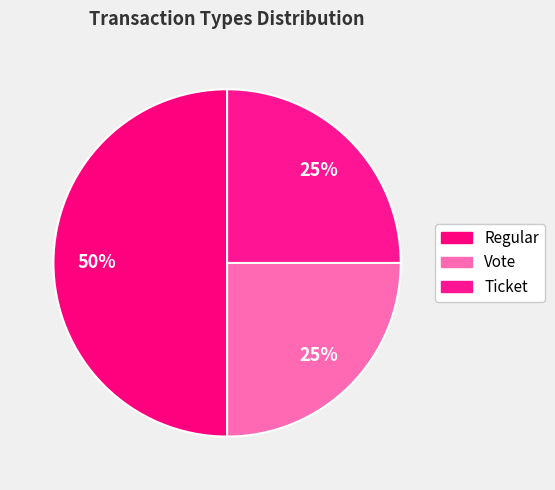

Combined, what portion of the pie is Vote and Ticket?

50.0%